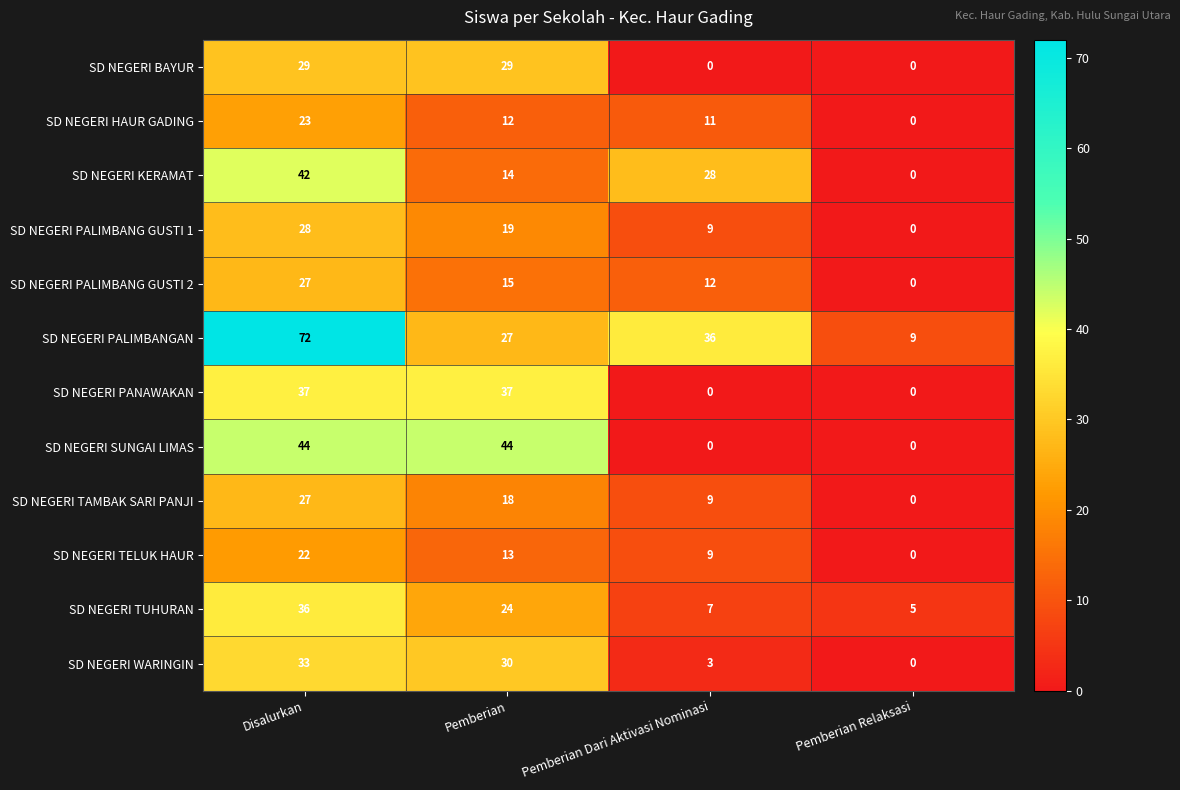

What is the difference between the second highest and second lowest values in the SD NEGERI PALIMBANGAN series?

9